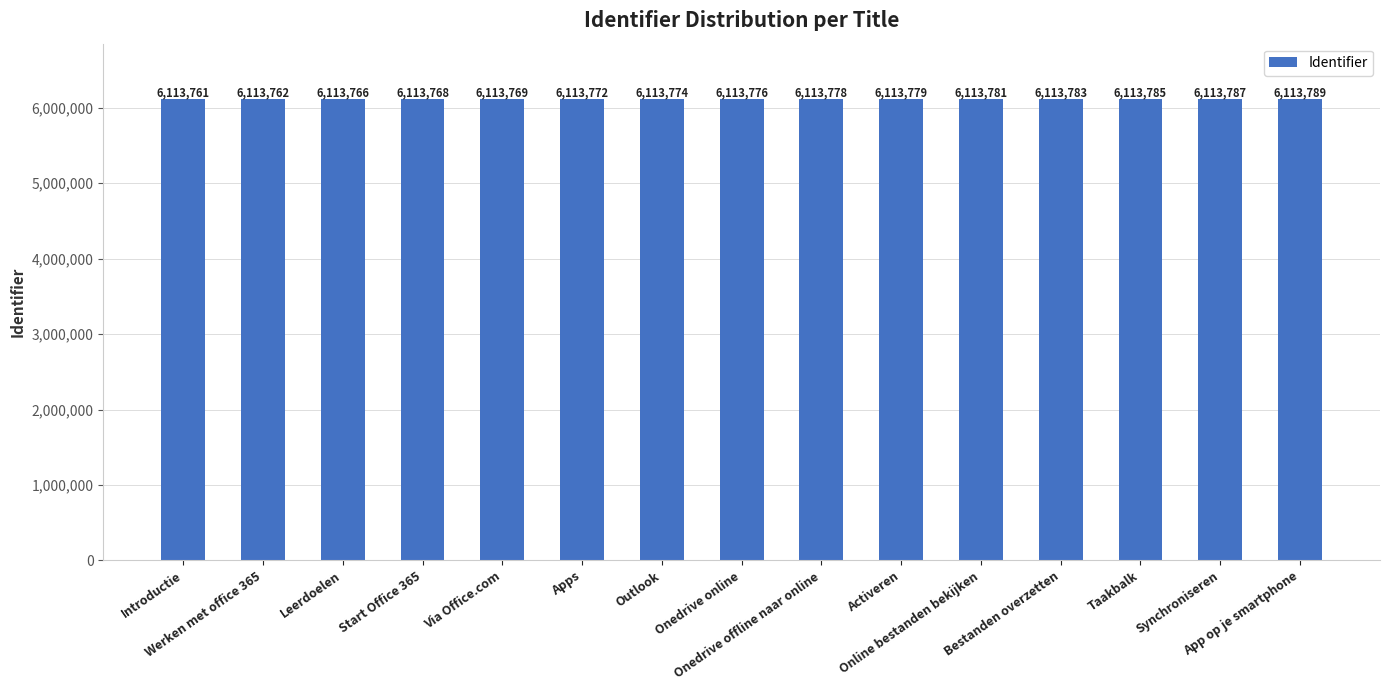

What is the label of the 12th bar from the right?

Start Office 365